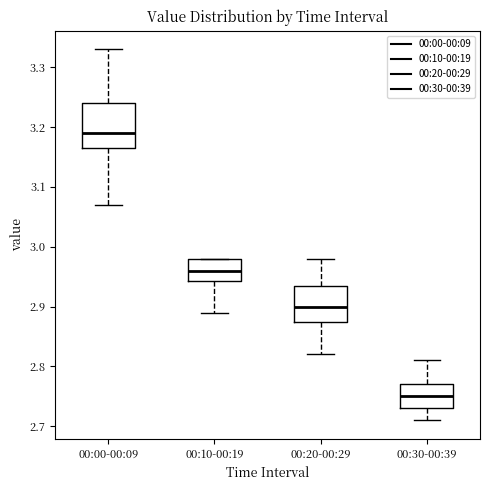

Reading left to right, transcribe this box plot: for each box, give where its median line is, the range the box spans, and where its two whiskers end, as read against the y-axis. The values are not printed on the chart, so give them approximately, as read against the axis.

00:00-00:09: median 3.19, box 3.17 to 3.24, whiskers 3.07 to 3.33
00:10-00:19: median 2.96, box 2.94 to 2.98, whiskers 2.89 to 2.98
00:20-00:29: median 2.90, box 2.88 to 2.94, whiskers 2.82 to 2.98
00:30-00:39: median 2.75, box 2.73 to 2.77, whiskers 2.71 to 2.81